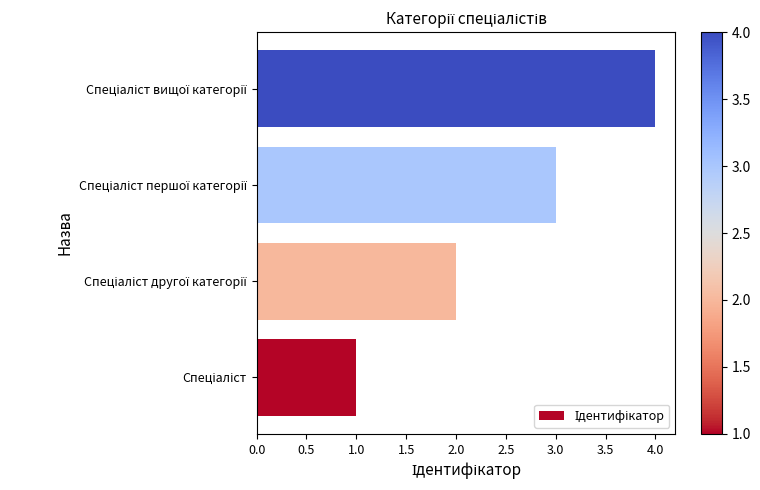

How many values are below 3?

2